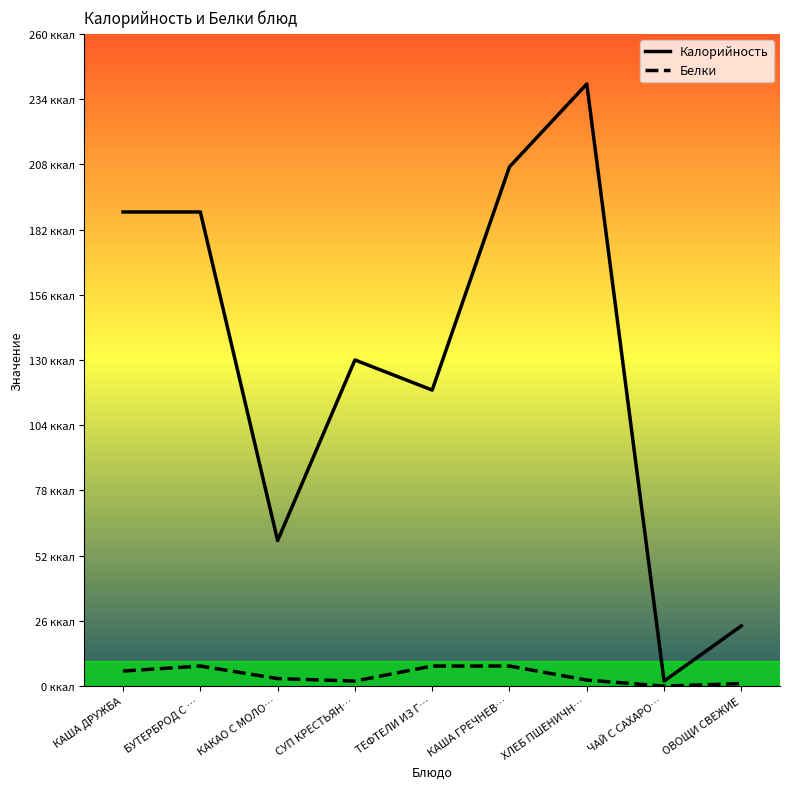

Reading left to right, transcribe all the data shown in this chart.

Калорийность: 189.0	189.0	58.0	130.0	118.0	207.0	240.0	2.0	24.0
Белки: 6.0	8.0	3.0	2.0	8.0	8.0	2.4	0.0	1.0